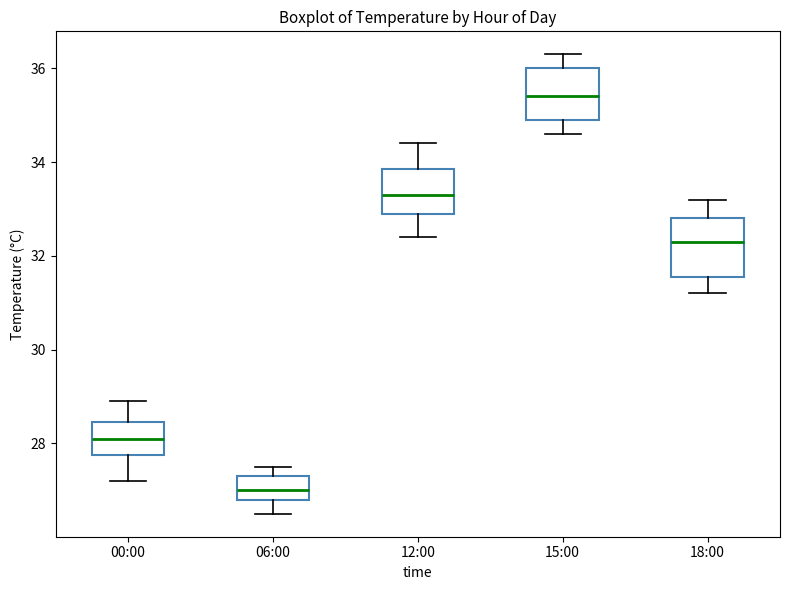

Where is the upper edge of the box for 00:00 on the y-axis? The values are not printed on the chart, so give them approximately, as read against the axis.

28.4